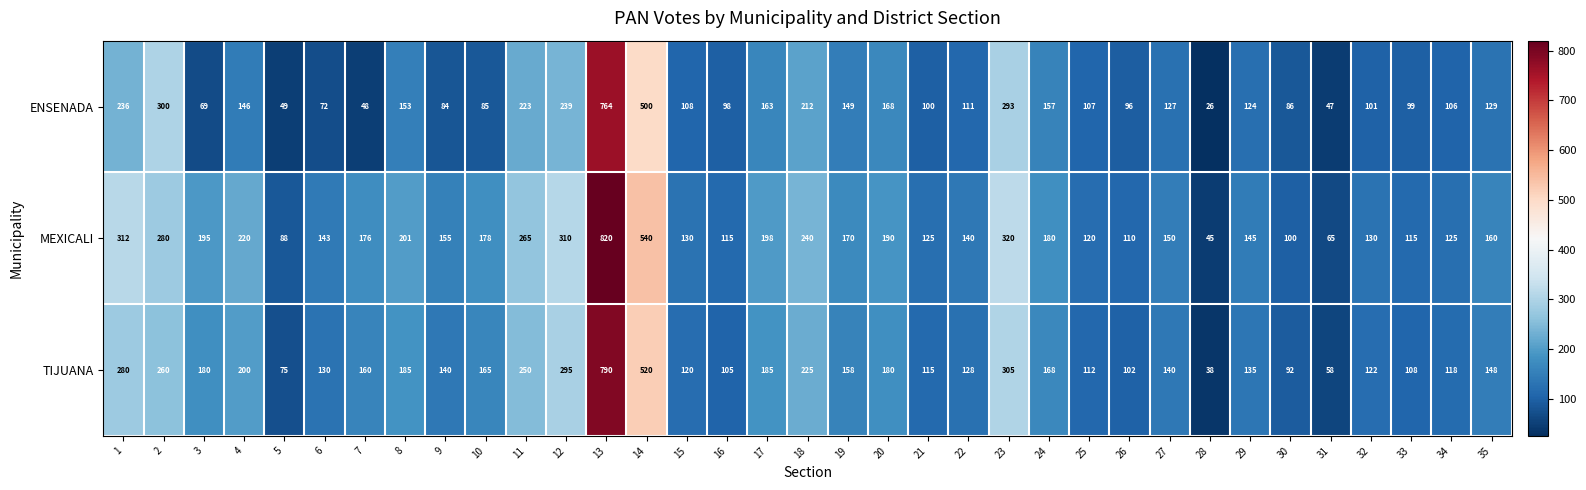

At which label is MEXICALI closest to 432?

14